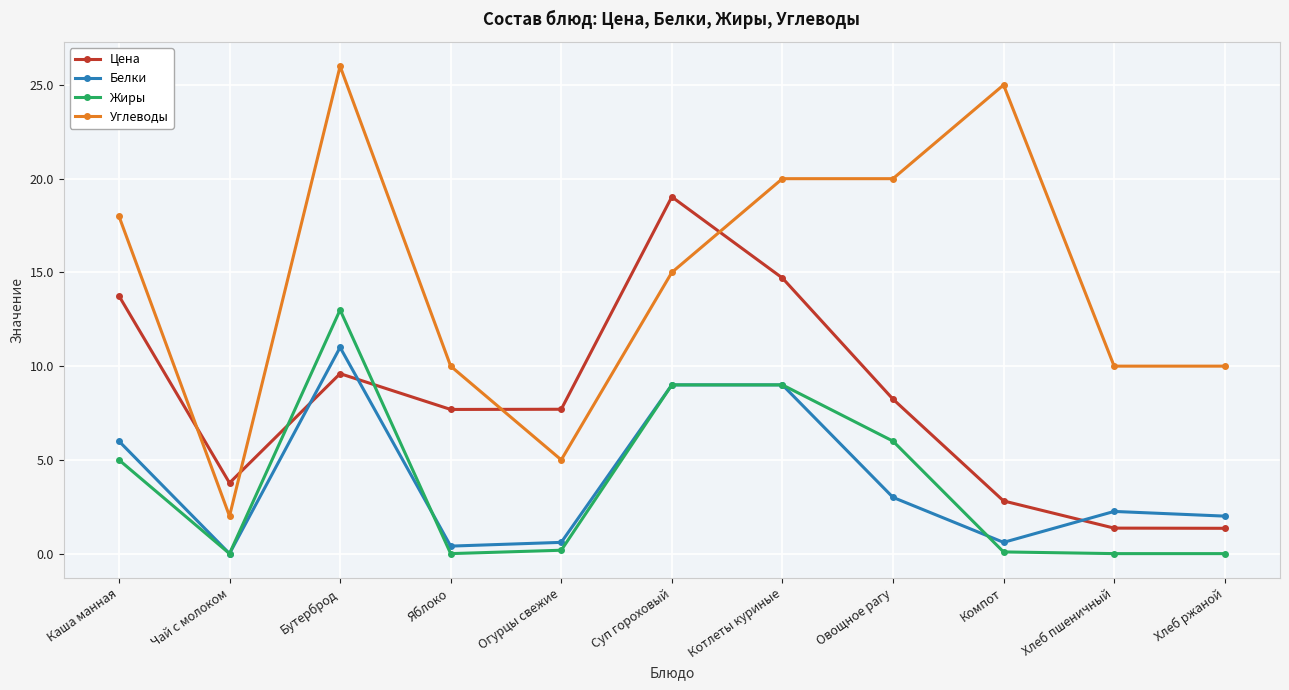

True or false: Жиры has a value of 5.0 at Яблоко.

False